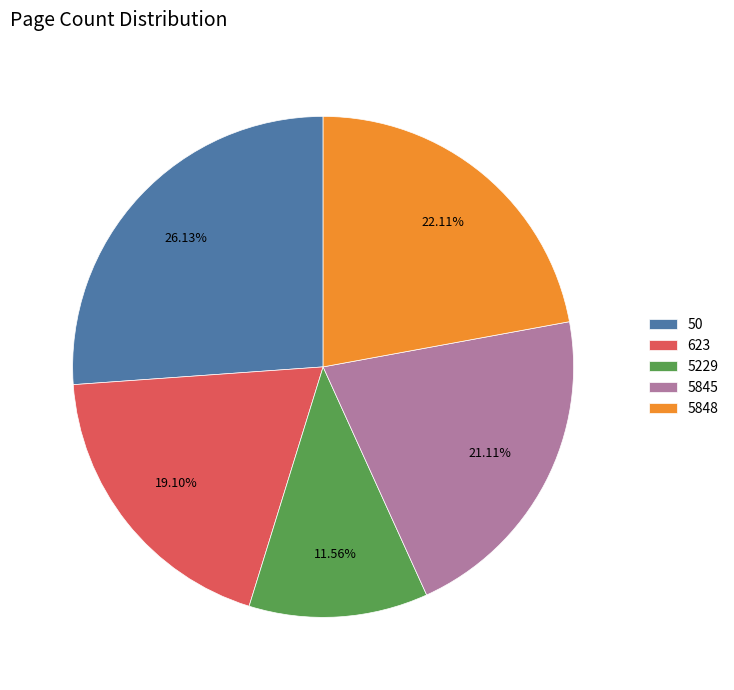

To the nearest percent, what percentage of the pie is 5229?

12%